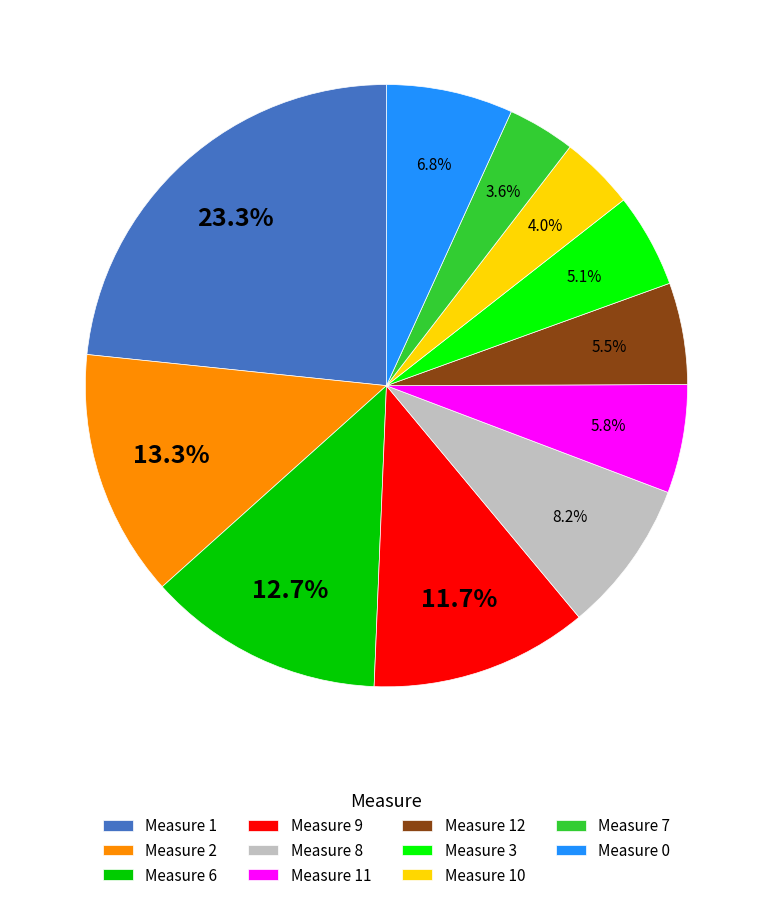

Is there a majority slice in this chart?

No